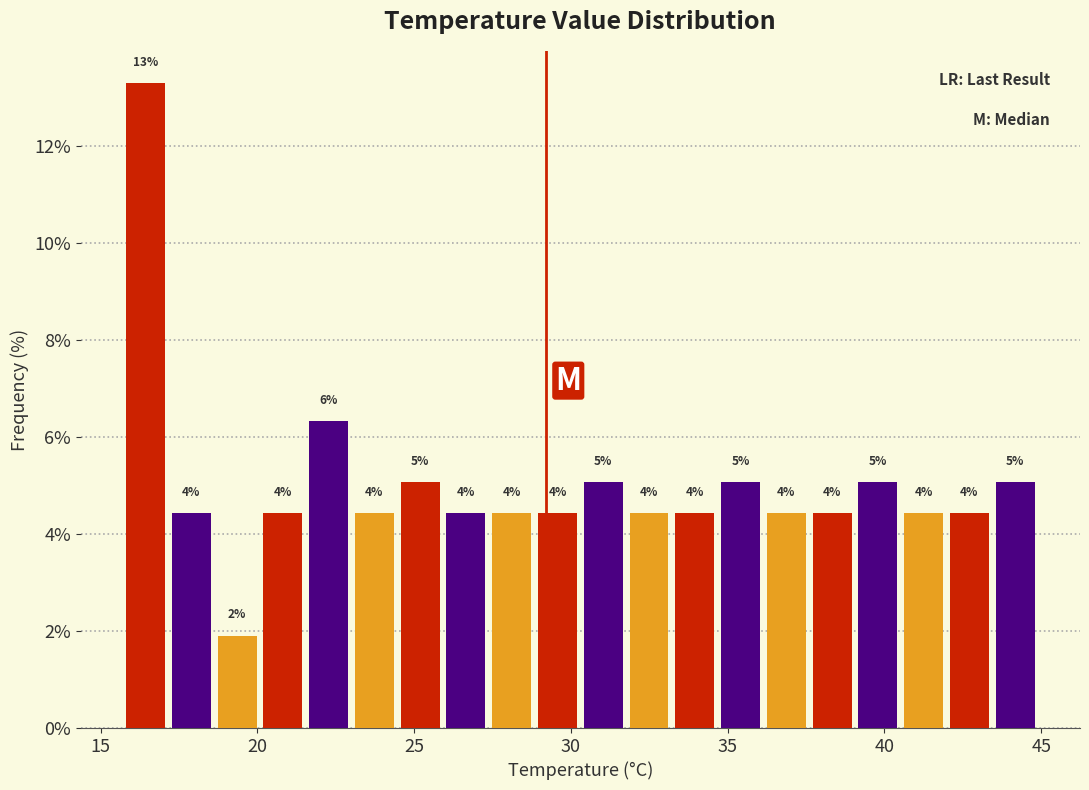

Around what value on the x-axis is the tallest bar? Give the approximate position of its centre, as read against the axis.

16.5